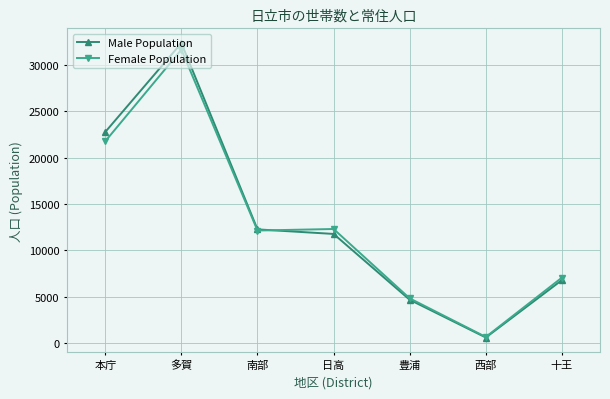

What is the difference between the second highest and second lowest values in the Female Population series?

16958